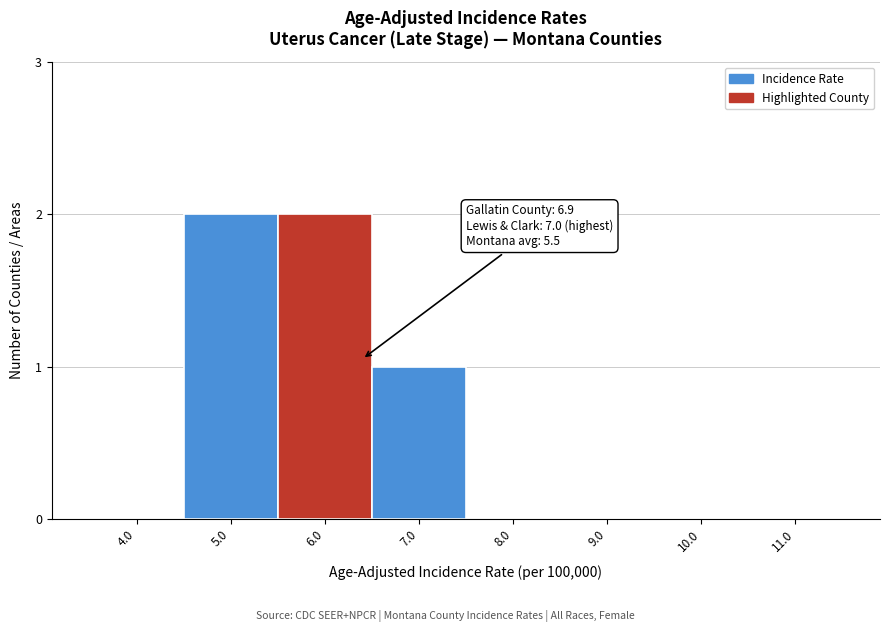

Reading left to right, transcribe all the data shown in this chart.

4.0=0	5.0=2	6.0=2	7.0=1	8.0=0	9.0=0	10.0=0	11.0=0